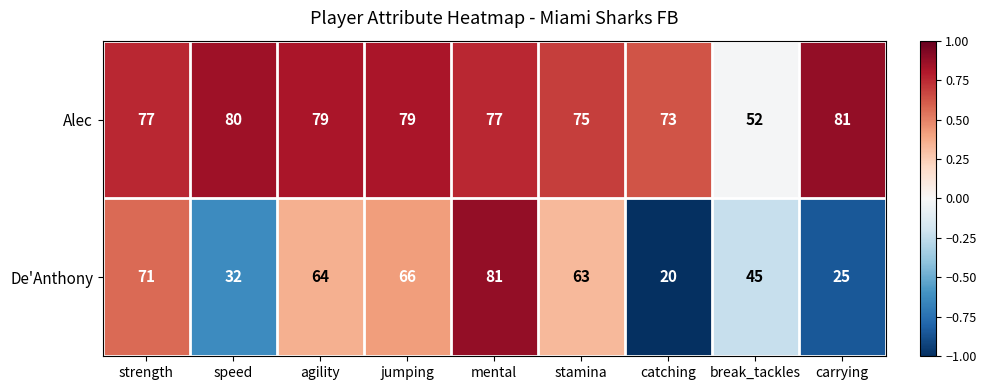

Reading left to right, transcribe all the data shown in this chart.

Alec: 77	80	79	79	77	75	73	52	81
De'Anthony: 71	32	64	66	81	63	20	45	25